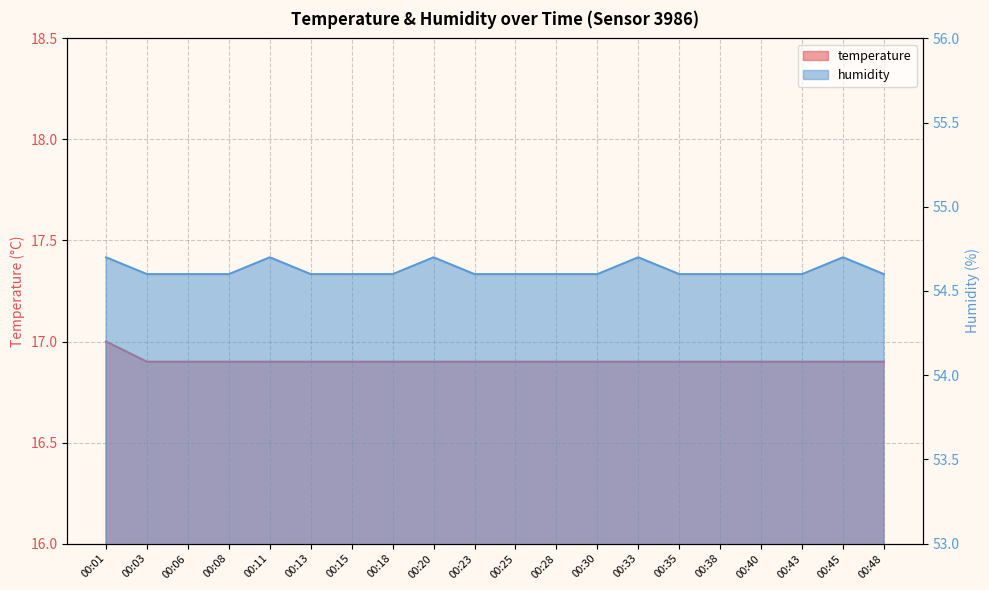

Which has a higher value, 00:01 or 00:06?

00:01